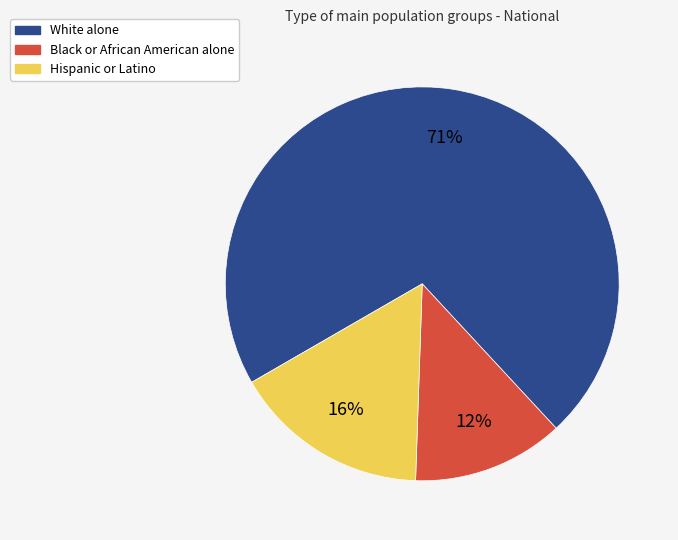

Count the number of slices in the pie.

3